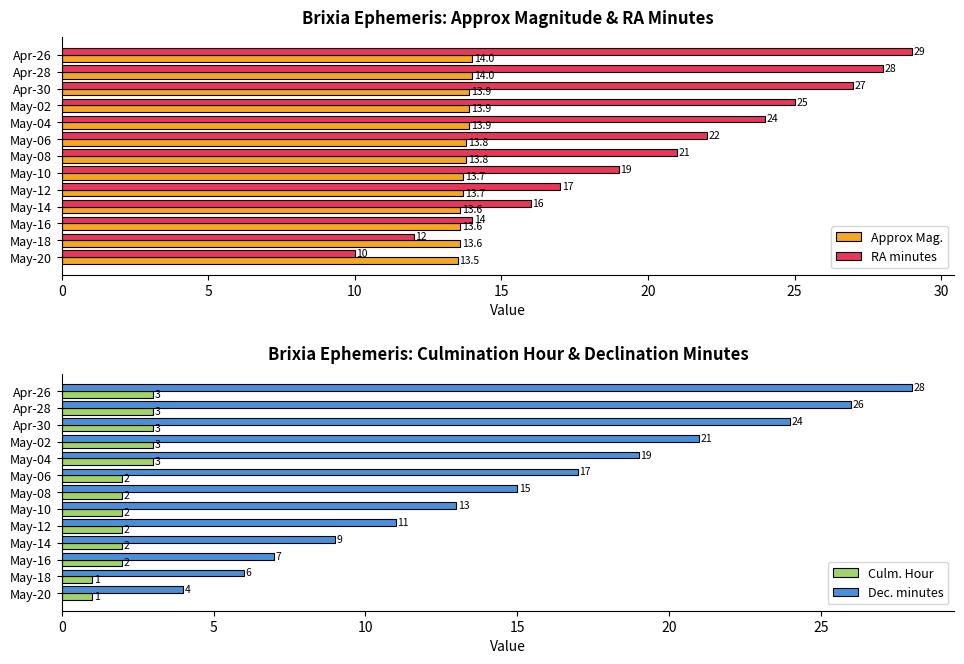

What is the difference between the second highest and second lowest values in the Approx Mag. series?

0.4